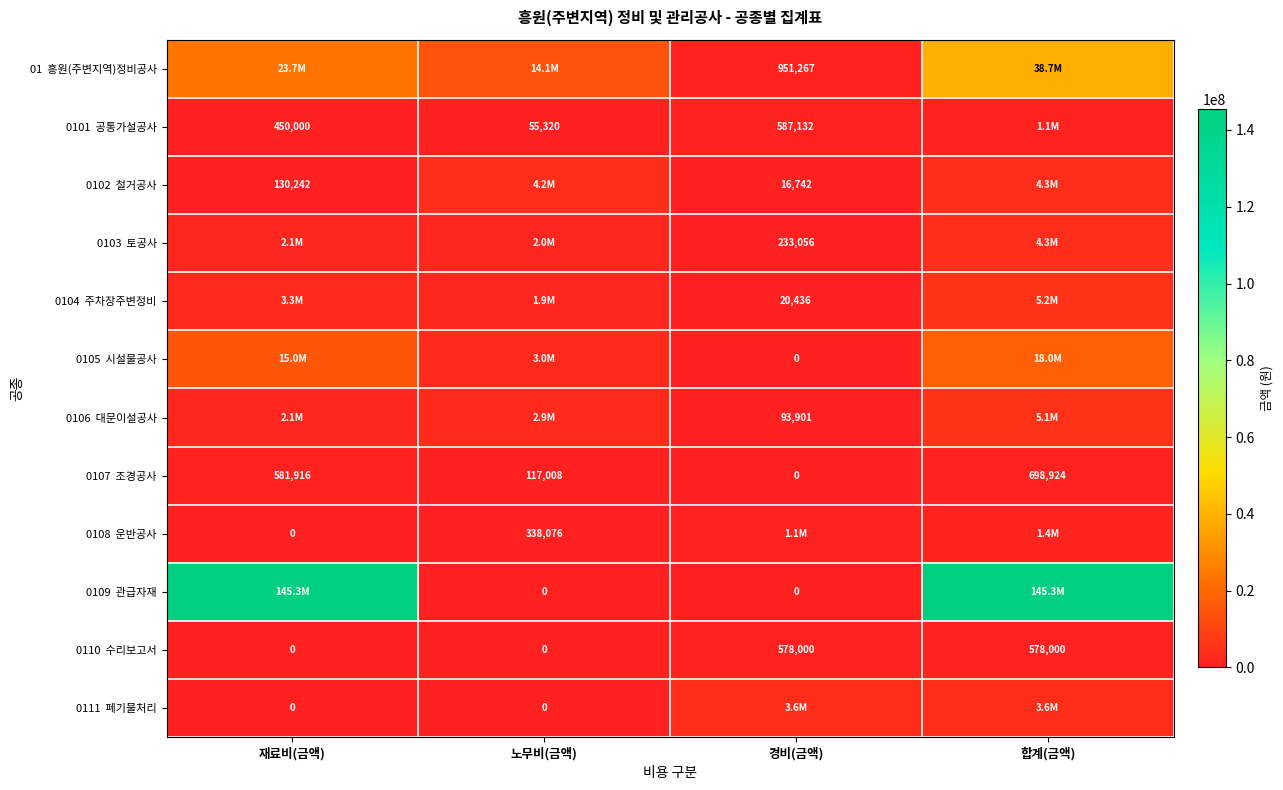

Which series has the largest total across all categories?

0109 관급자재